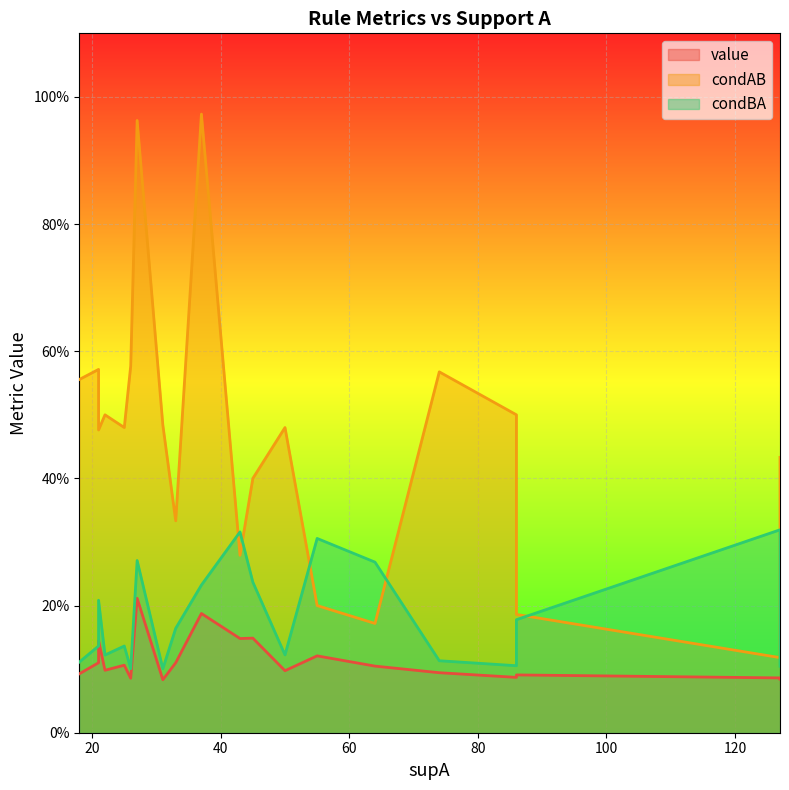

Does the chart display data point markers on the line(s)?

No